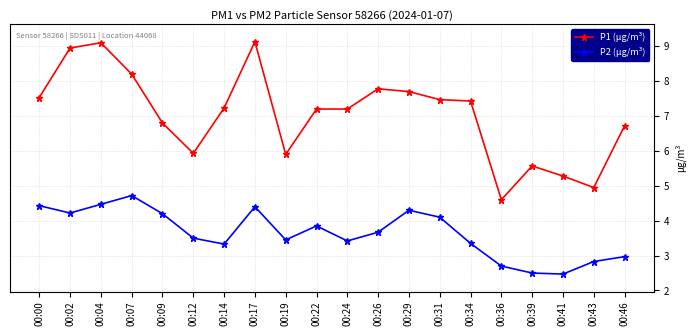

Does the chart have visible grid lines?

Yes